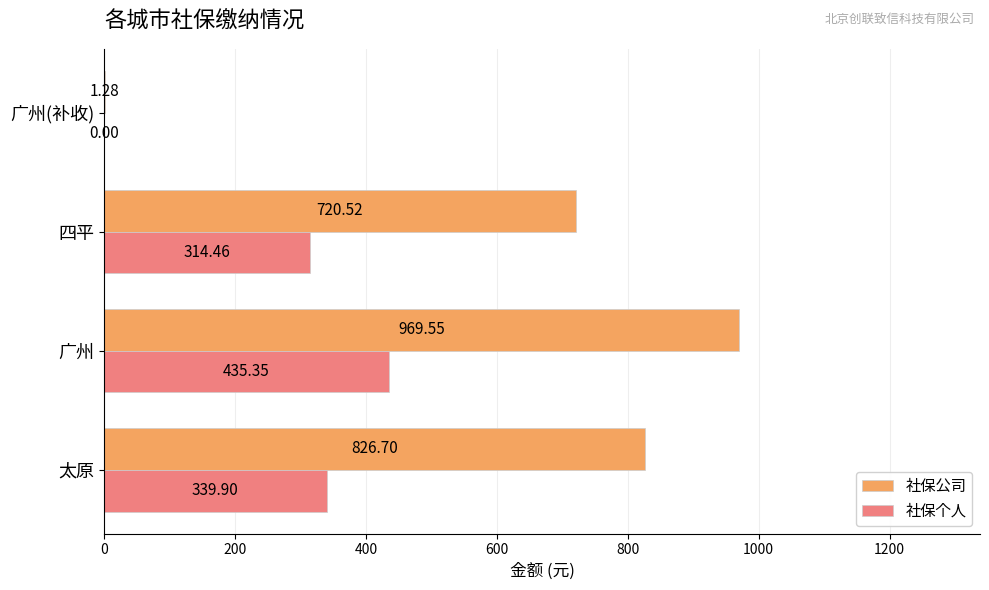

Which series has the largest range (max minus min)?

社保公司